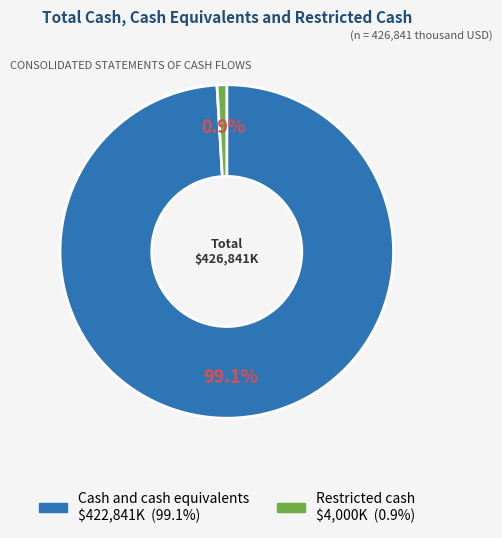

Which slice is the smallest?

Restricted cash